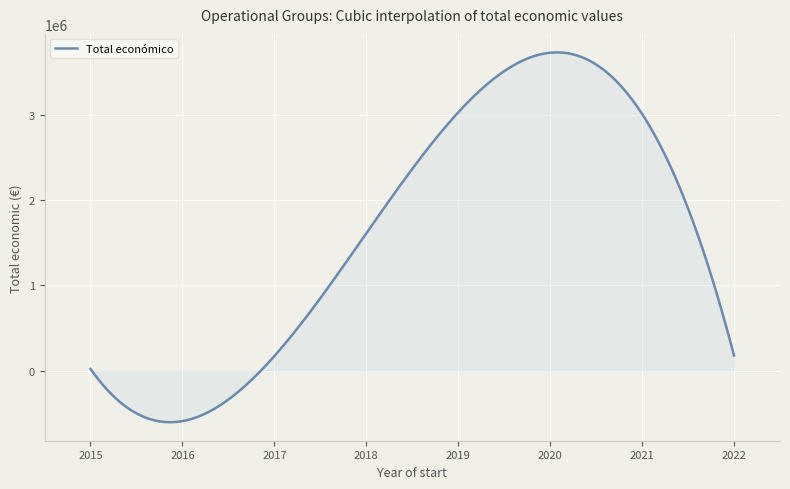

What is the greatest value displayed?

3738121.9